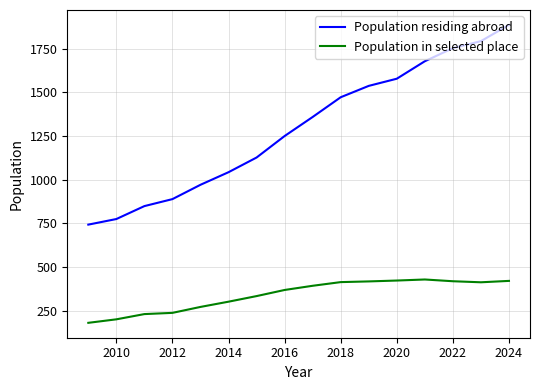

Rank the series by their average value, from highest to lowest.

Population residing abroad, Population in selected place